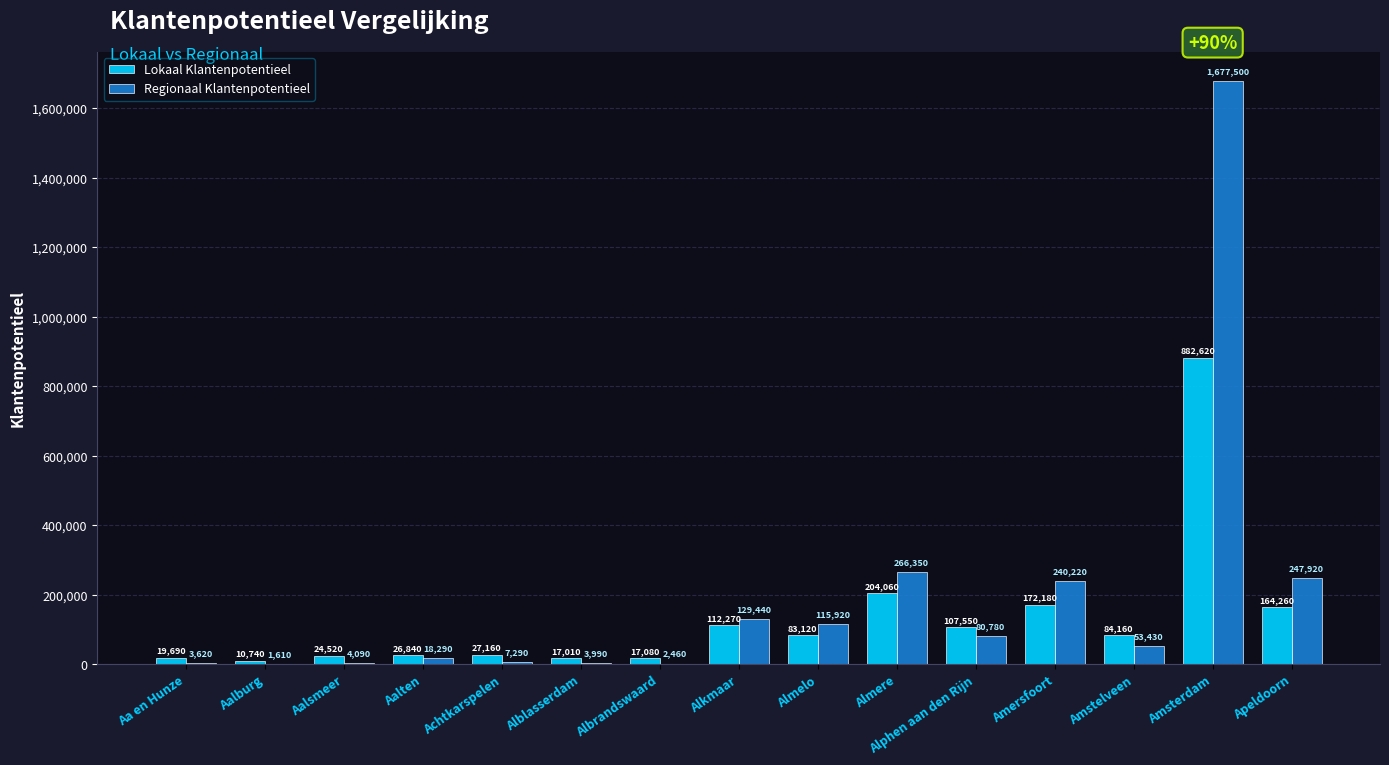

Which label corresponds to the largest value in the chart?

Amsterdam